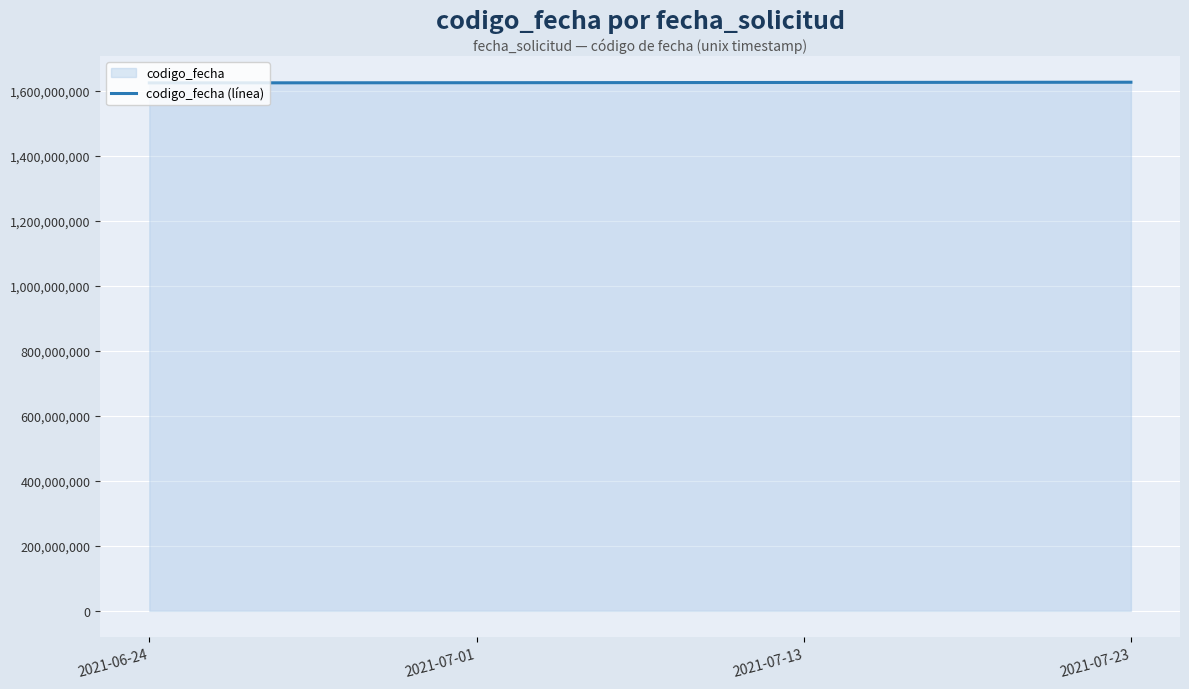

True or false: there are more than 1 points higher than both neighbors.

False